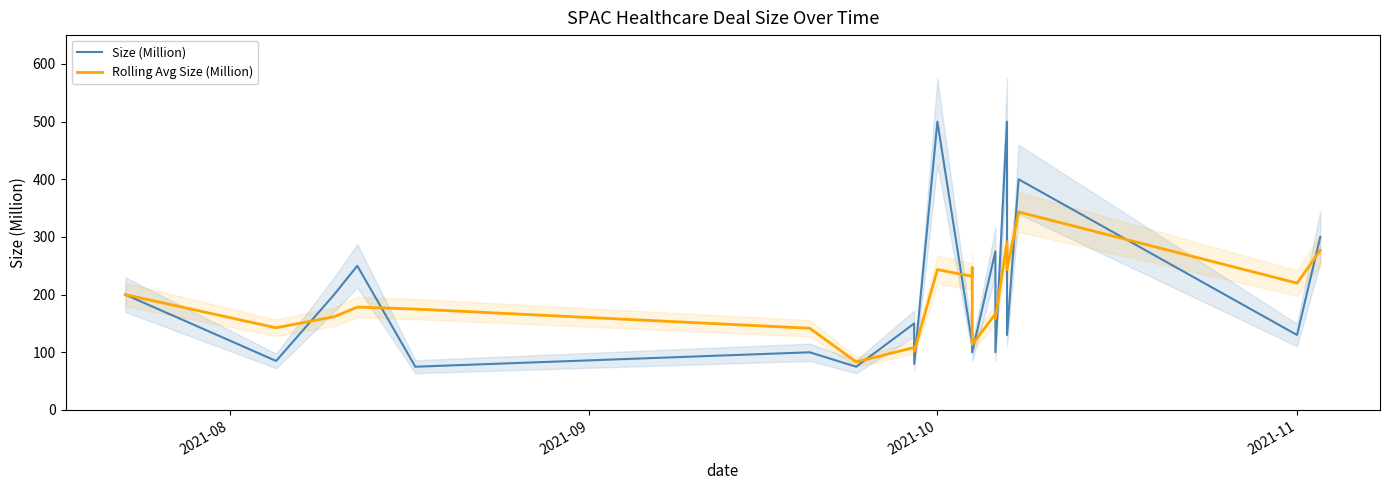

Does the chart have visible grid lines?

No